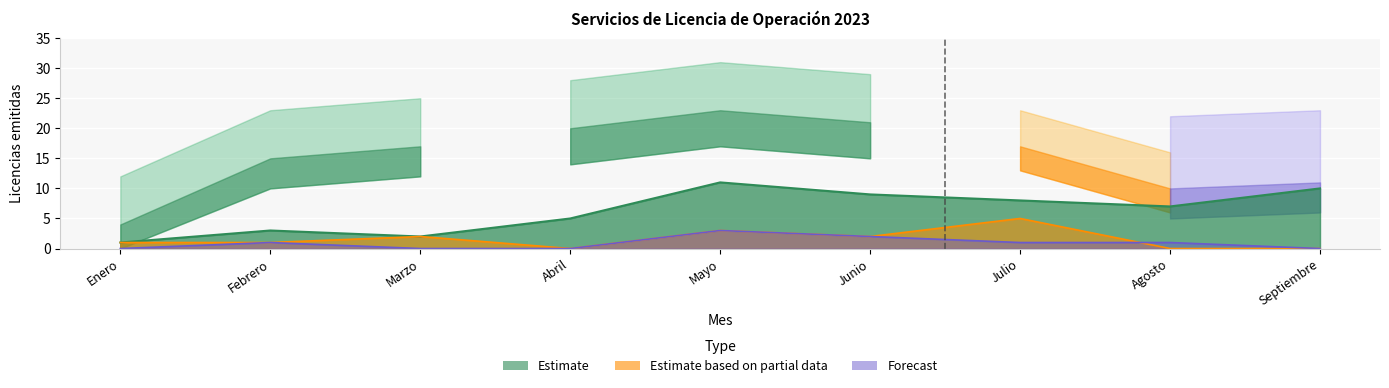

Reading left to right, transcribe all the data shown in this chart.

Turístico: 1	3	2	5	11	9	8	7	10
Personas: 1	1	2	0	3	2	5	0	0
Taxis Tradicional: 0	1	0	0	3	2	1	1	0